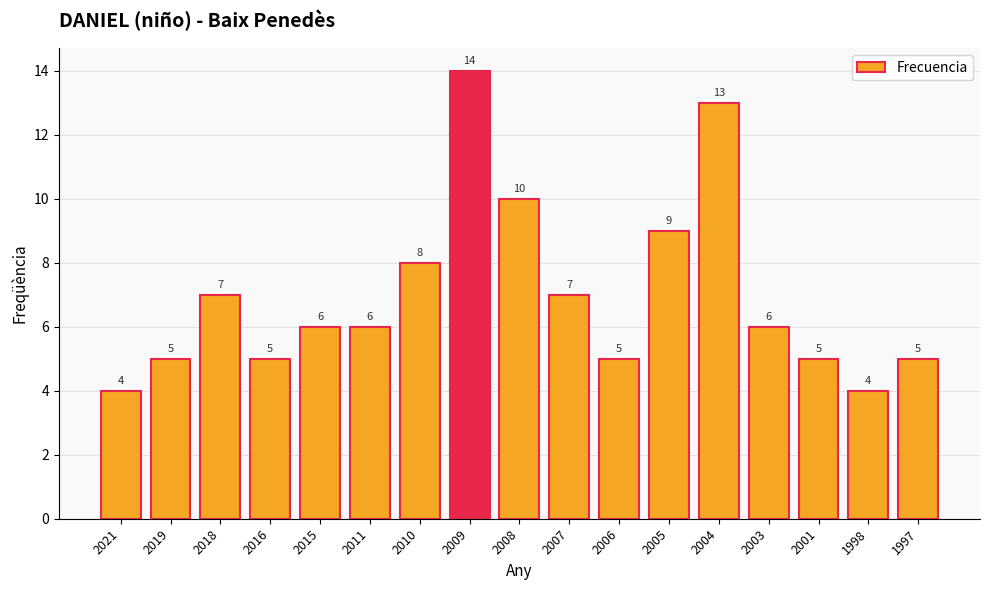

Reading left to right, transcribe all the data shown in this chart.

4	5	7	5	6	6	8	14	10	7	5	9	13	6	5	4	5